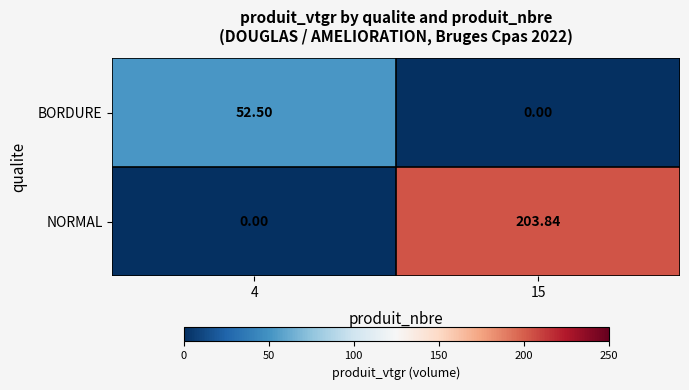

Rank the series at 4 from lowest to highest value.

NORMAL, BORDURE